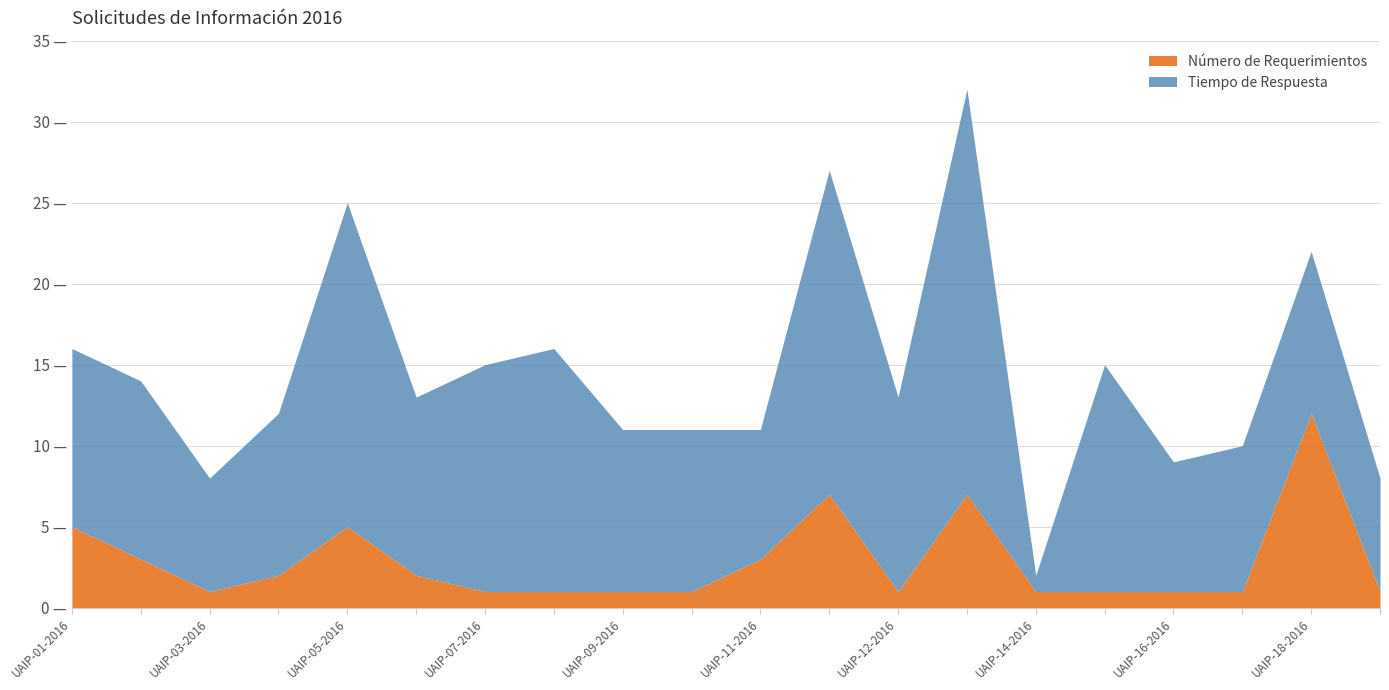

Reading left to right, extract all data points from this chart.

Número de Requerimientos: UAIP-01-2016=5	UAIP-02-2016=3	UAIP-03-2016=1	UAIP-04-2016=2	UAIP-05-2016=5	UAIP-06-2016=2	UAIP-07-2016=1	UAIP-08-2016=1	UAIP-09-2016=1	UAIP-10-2016=1	UAIP-11-2016=3	AUIP-12A-2016=7	UAIP-12-2016=1	UAIP-13-2016=7	UAIP-14-2016=1	UAIP-15-2016=1	UAIP-16-2016=1	UAIP-17-2016=1	UAIP-18-2016=12	UAIP-19-2016=1
Tiempo de Respuesta: UAIP-01-2016=11	UAIP-02-2016=11	UAIP-03-2016=7	UAIP-04-2016=10	UAIP-05-2016=20	UAIP-06-2016=11	UAIP-07-2016=14	UAIP-08-2016=15	UAIP-09-2016=10	UAIP-10-2016=10	UAIP-11-2016=8	AUIP-12A-2016=20	UAIP-12-2016=12	UAIP-13-2016=25	UAIP-14-2016=1	UAIP-15-2016=14	UAIP-16-2016=8	UAIP-17-2016=9	UAIP-18-2016=10	UAIP-19-2016=7